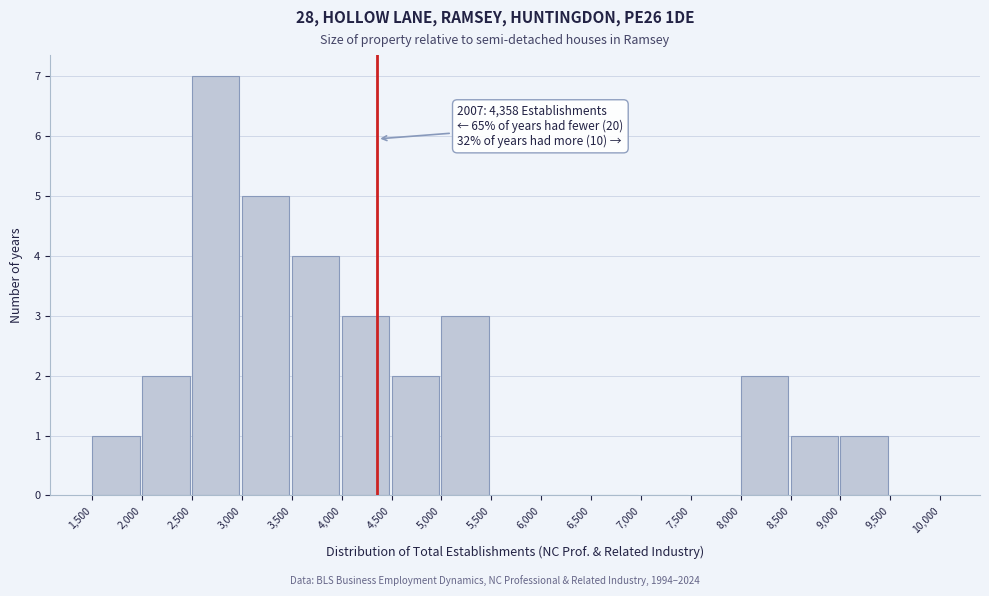

Which range on the x-axis has the tallest bar?

2,500 to 3,000